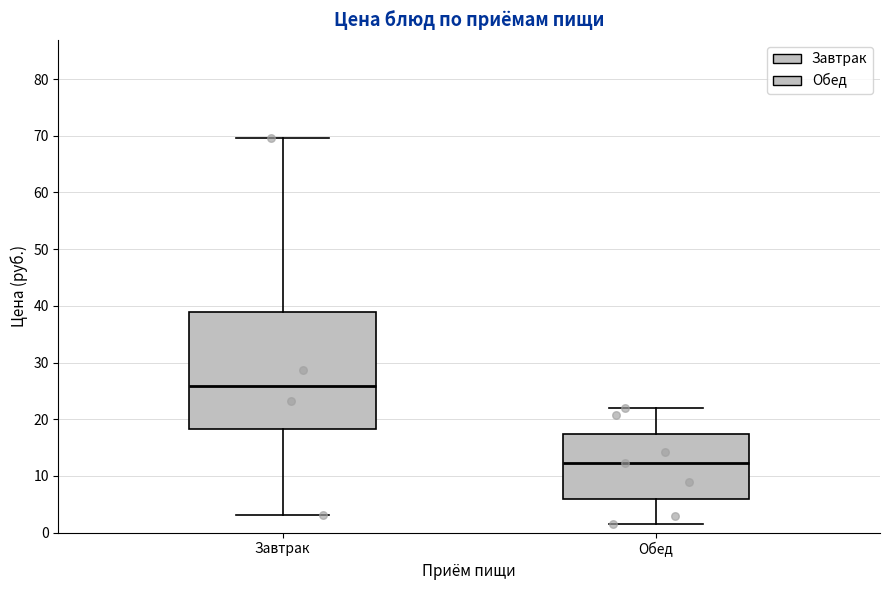

Reading left to right, transcribe this box plot: for each box, give where its median line is, the range the box spans, and where its two whiskers end, as read against the y-axis. The values are not printed on the chart, so give them approximately, as read against the axis.

Завтрак: median 26, box 18 to 39, whiskers 3 to 70
Обед: median 12, box 6 to 17, whiskers 2 to 22